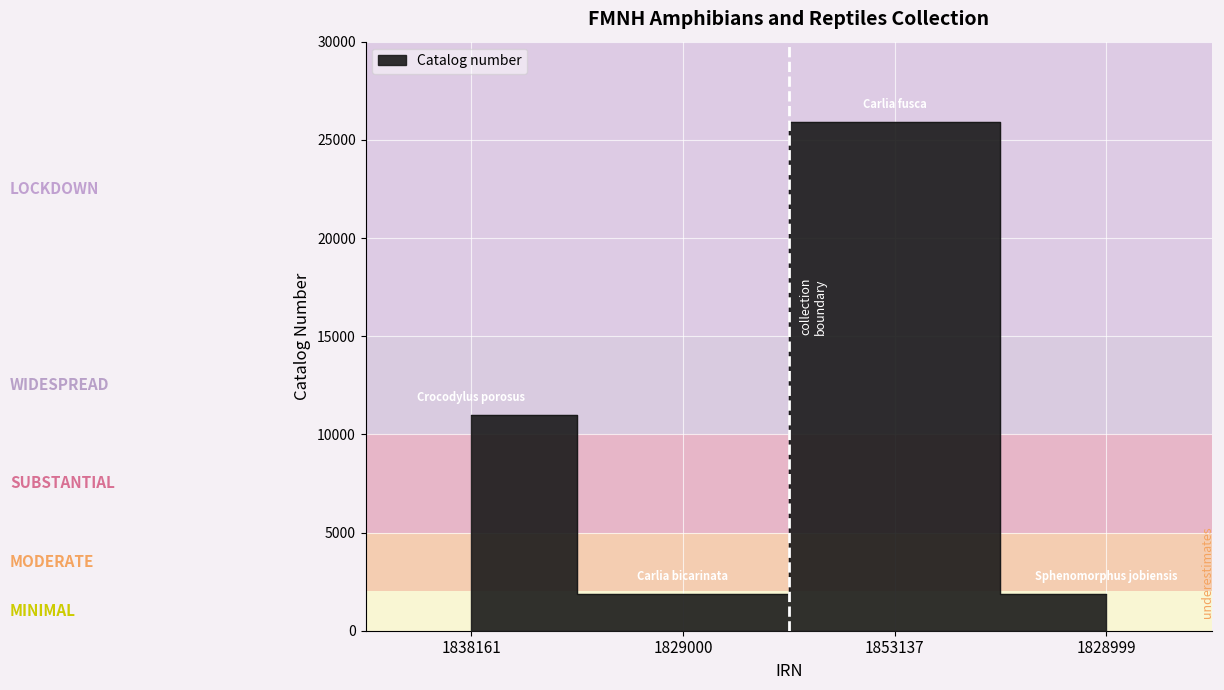

How many values are below 11003?

2